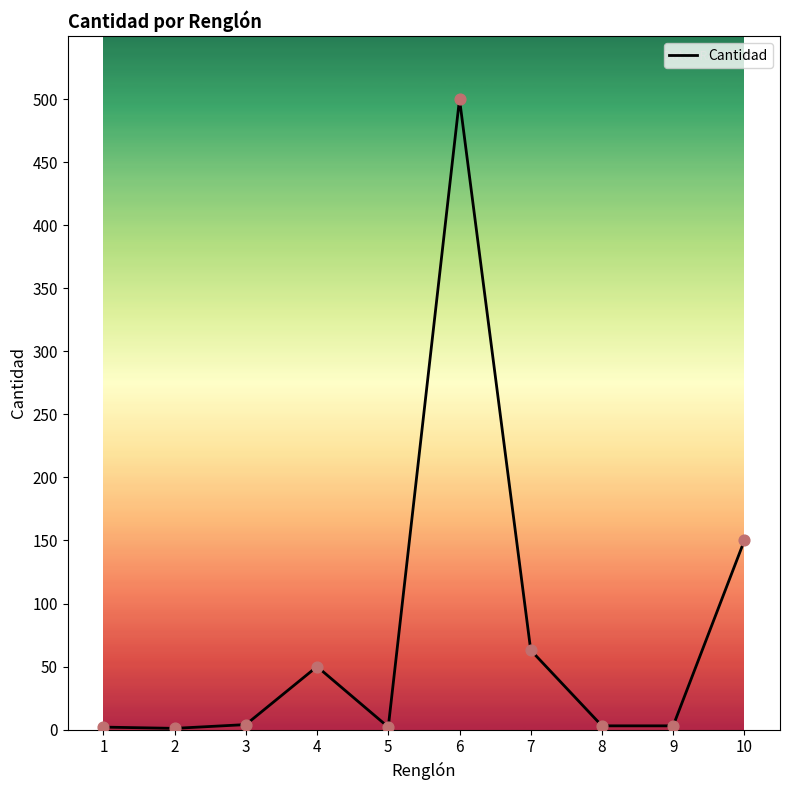

Between 4 and 8, which is larger?

4